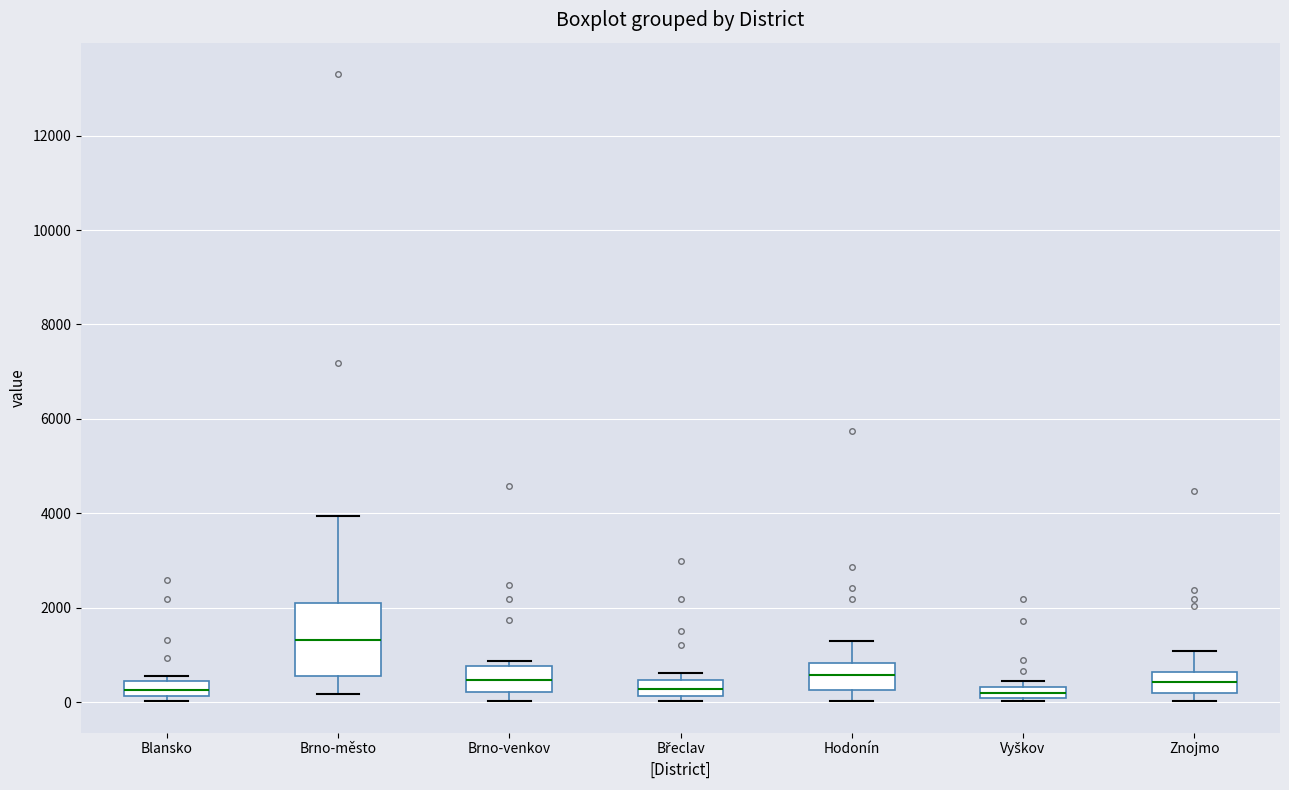

Where does the lower whisker of the box for Brno-město end on the y-axis? The values are not printed on the chart, so give them approximately, as read against the axis.

200